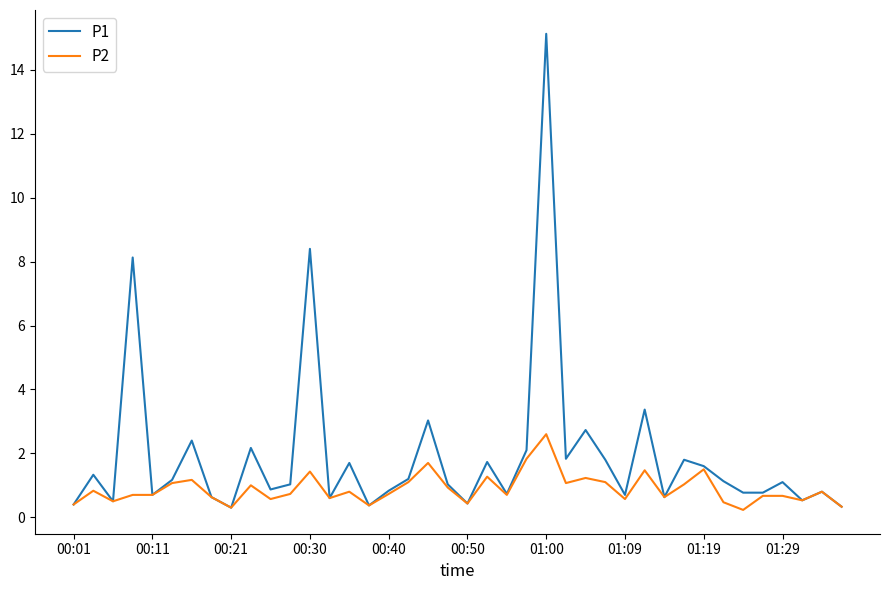

Which series has the widest spread of values?

P1